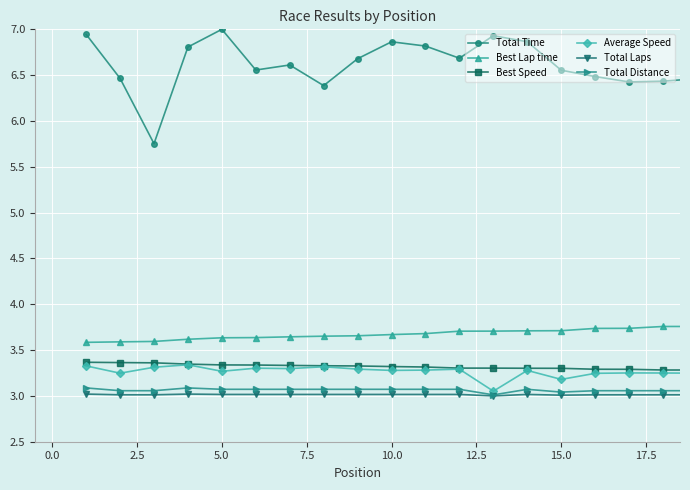

How many series are shown in this chart?

6